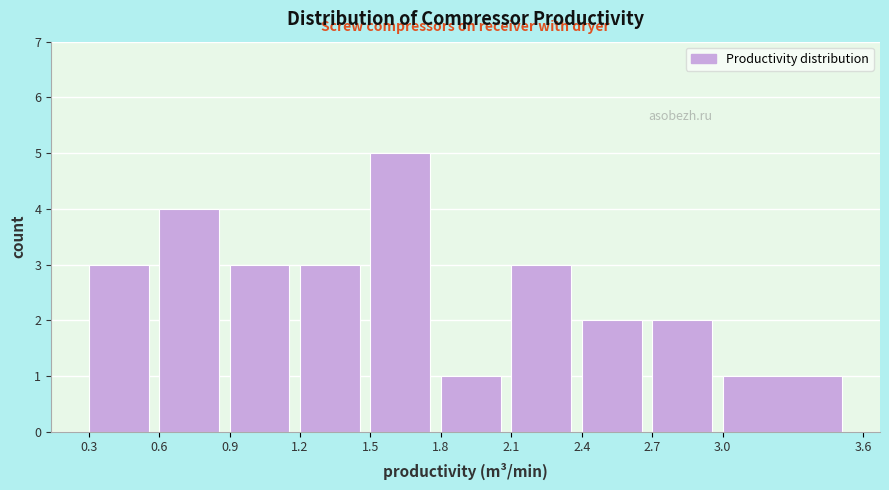

Which range on the x-axis has the tallest bar?

1.5 to 1.8